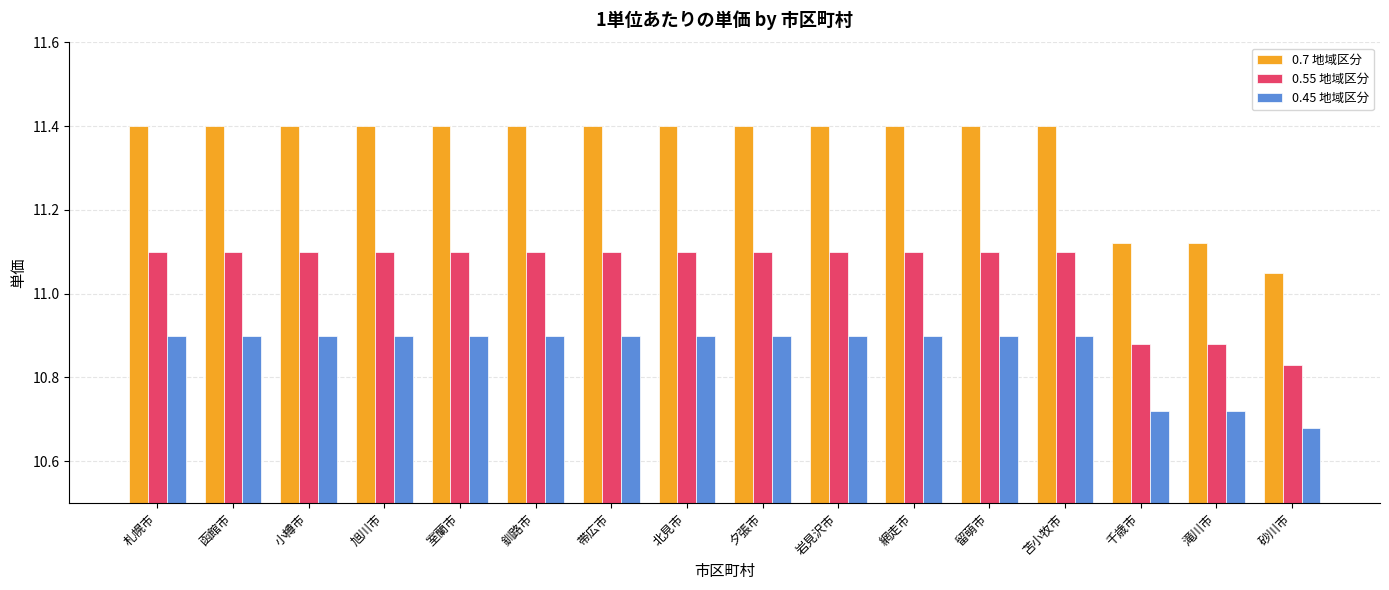

How many bars are there in total?

48